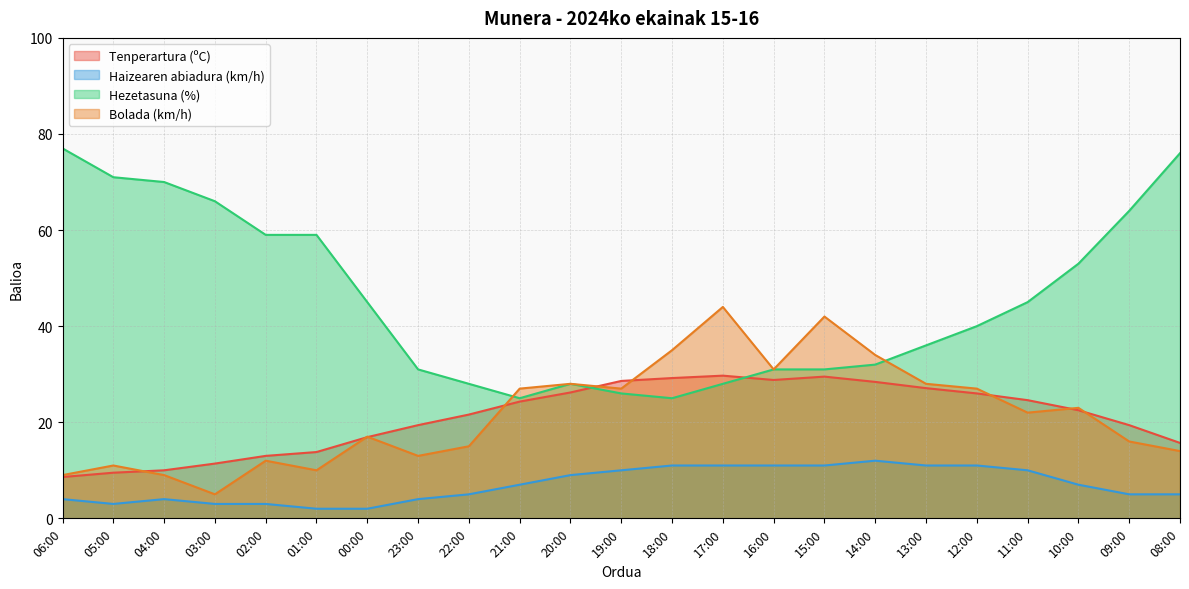

At which label is Bolada (km/h) closest to 24?

10:00